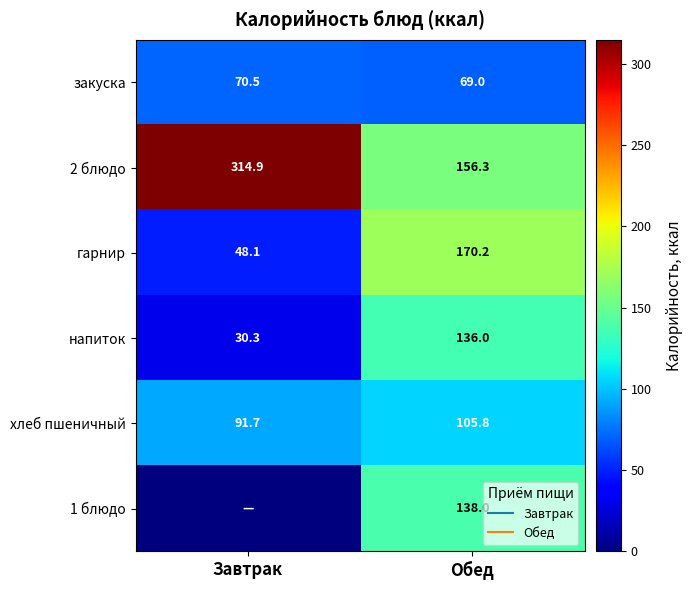

Rank the series at Завтрак from lowest to highest value.

1 блюдо, напиток, гарнир, закуска, хлеб пшеничный, 2 блюдо